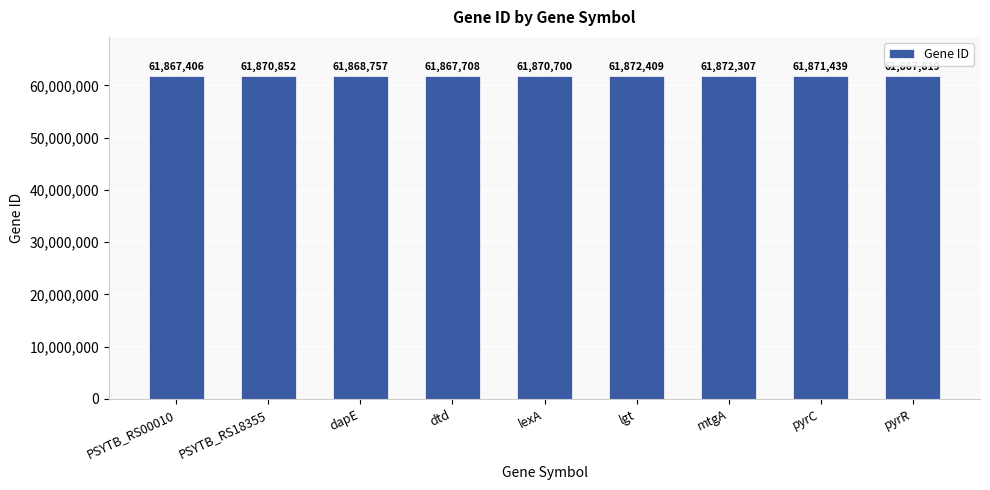

What is the value of the 4th bar from the left?

61867708